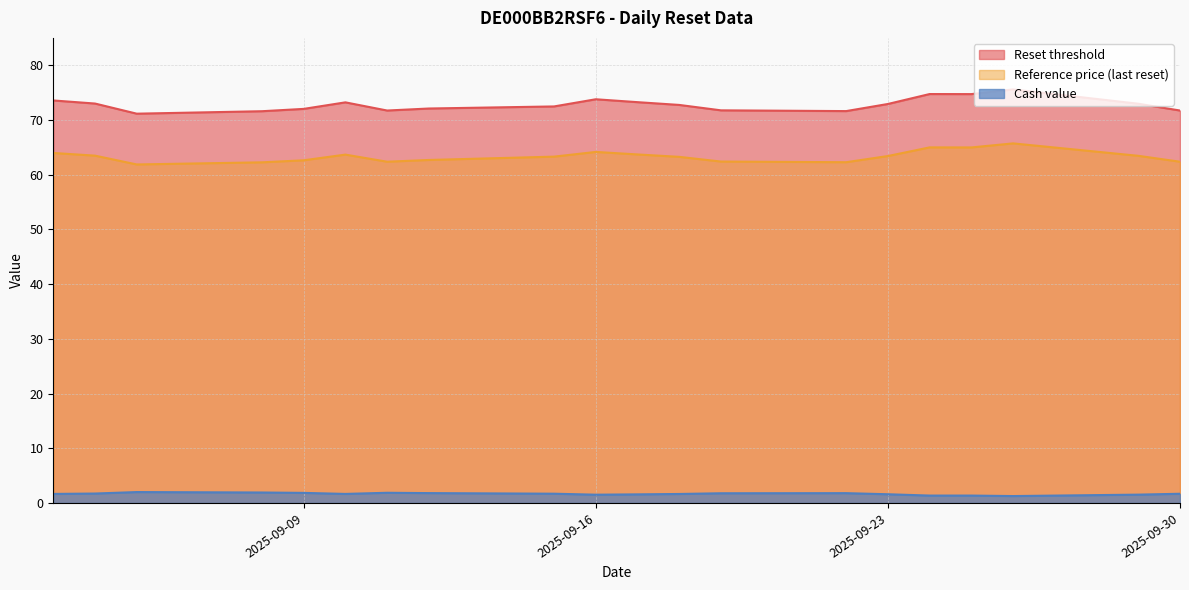

Count the number of categories in the chart.

20